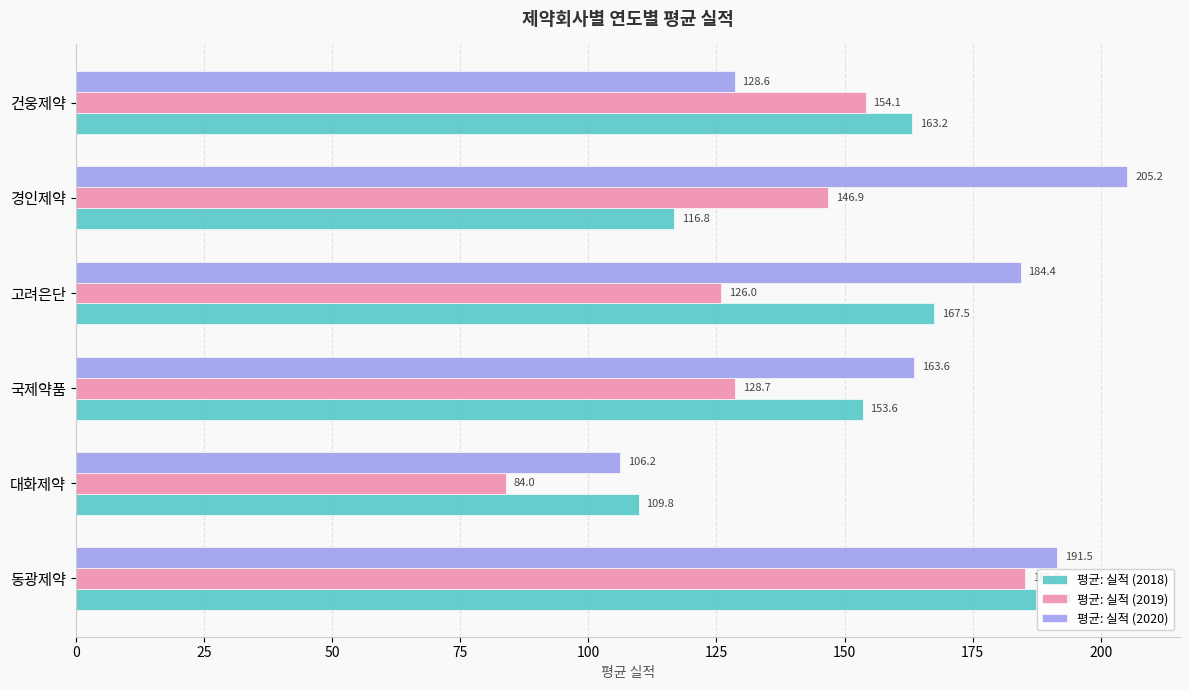

How many data points does each series have?

6